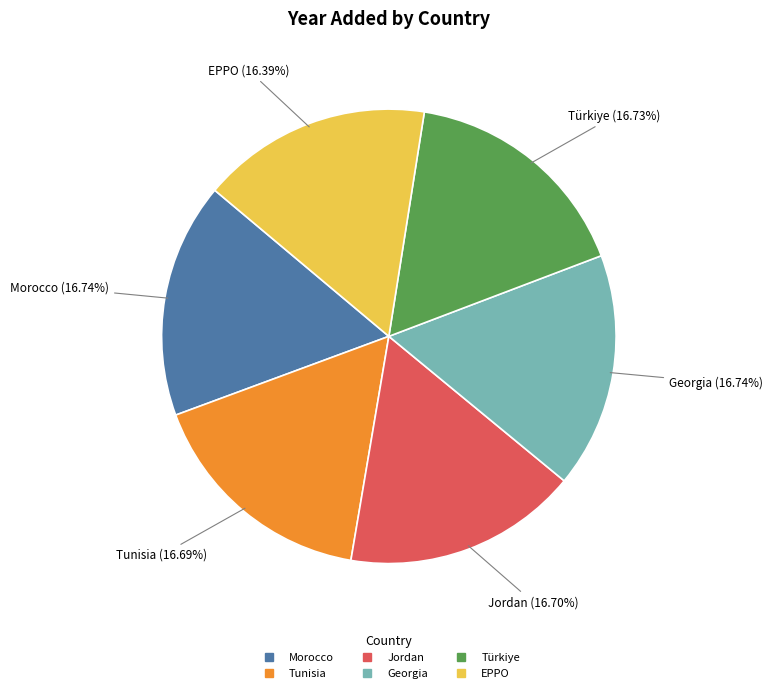

What percentage is NOT represented by Jordan?

83.3%